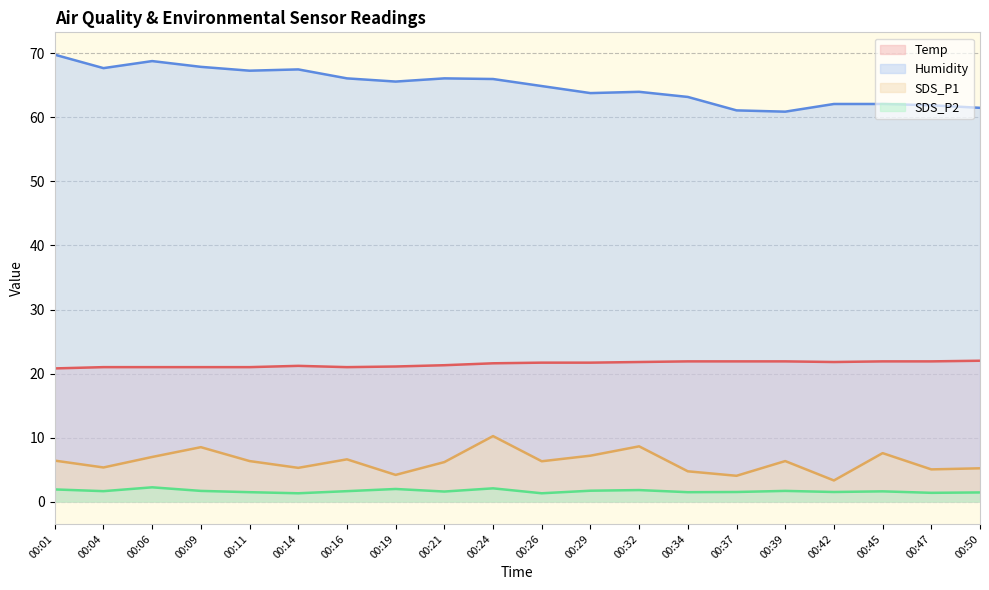

How many interior local peaks does the SDS_P1 series have?

6